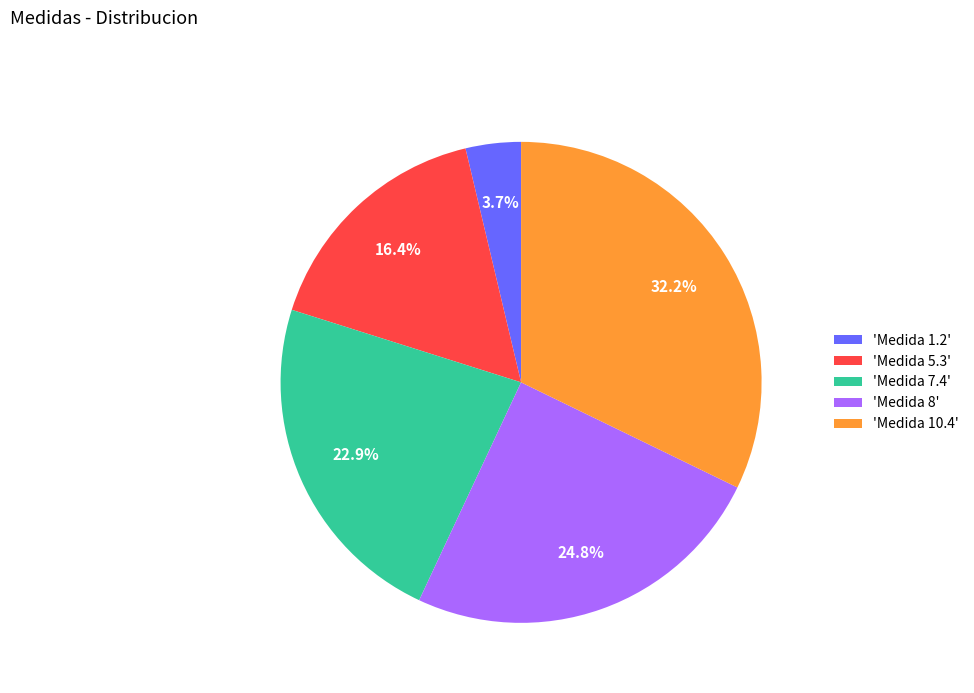

How many slices are in this pie chart?

5